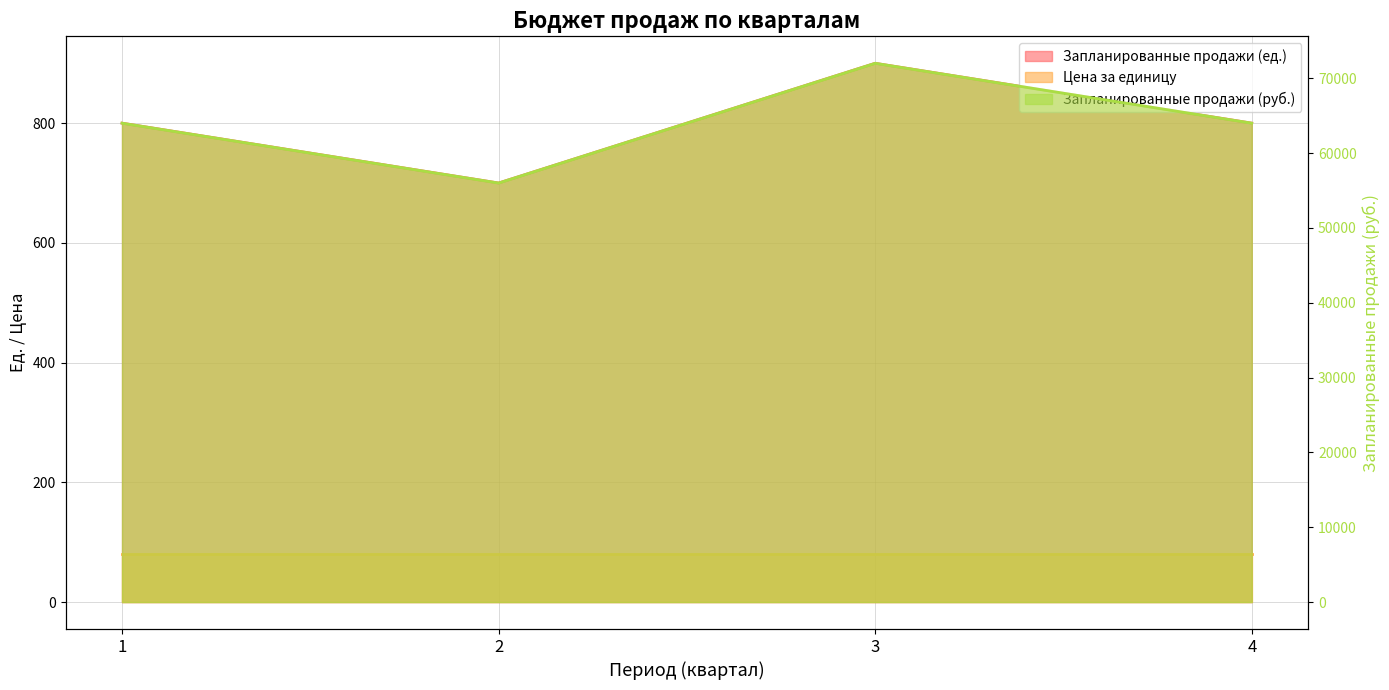

How many data points in Запланированные продажи (руб.) are less than 64000?

1